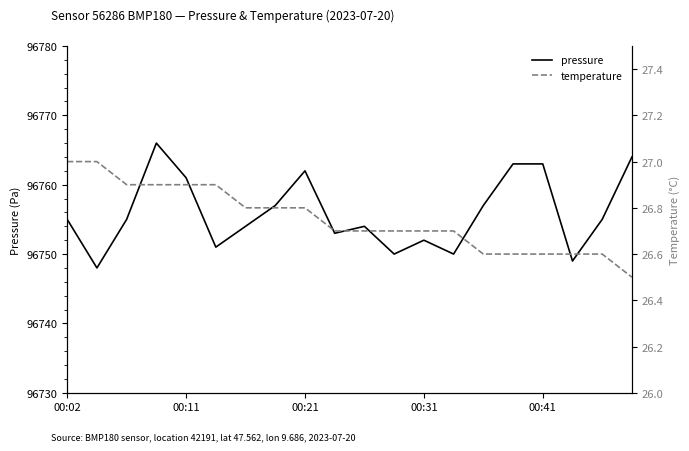

Which series has the largest range (max minus min)?

pressure